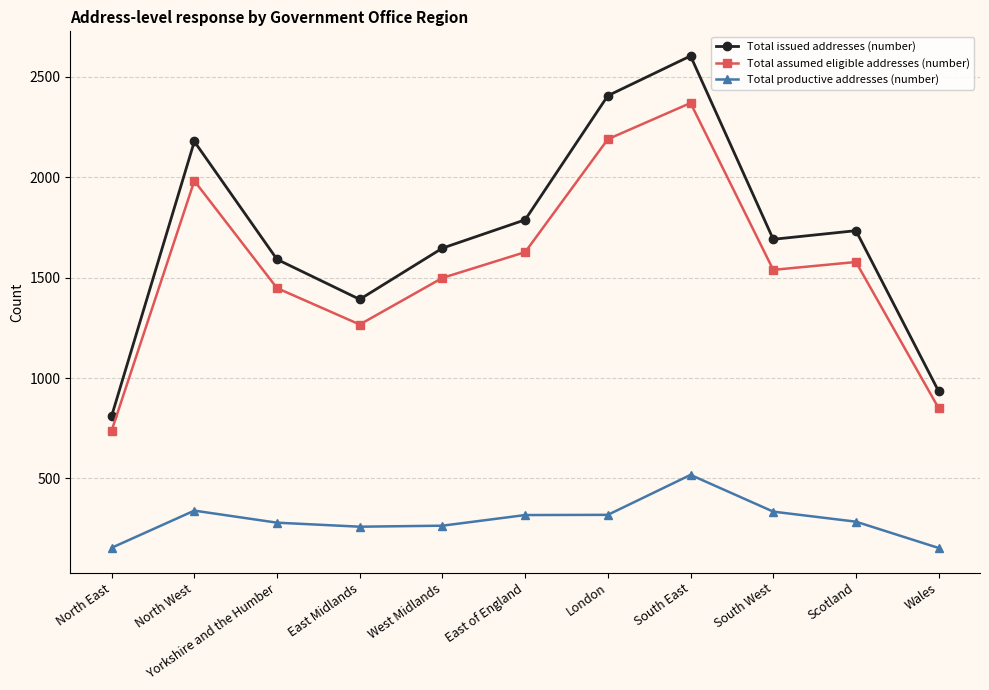

What is the maximum value for Total issued addresses (number)?

2604.0